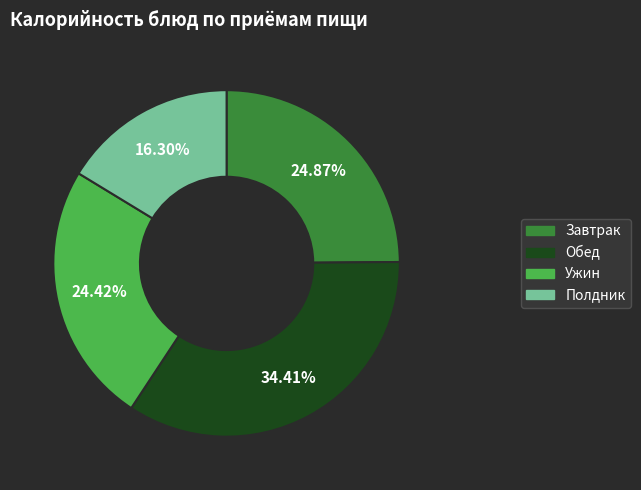

Is there any slice that represents more than half of the pie?

No